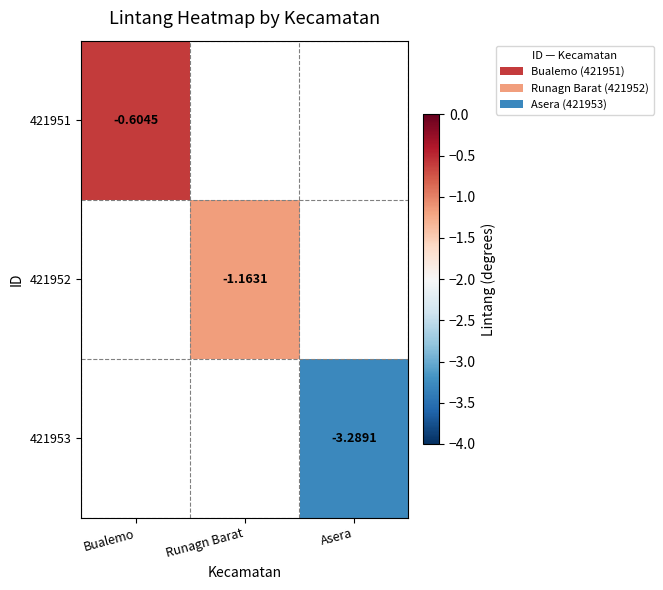

At which category does the chart reach its minimum across all series?

Asera